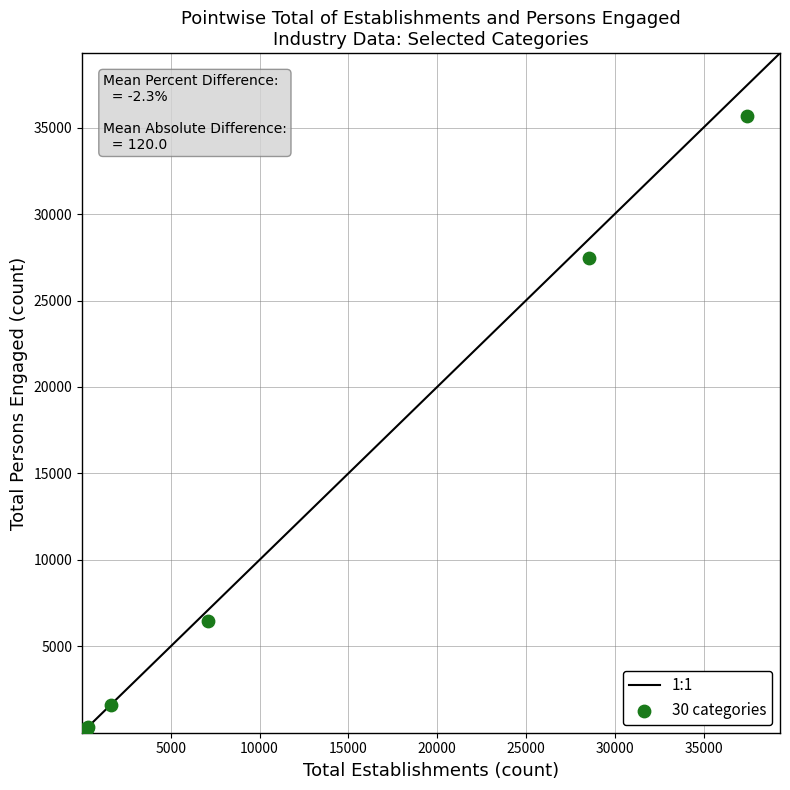

What Y value in the scatter plot is closest to 17828?

27446